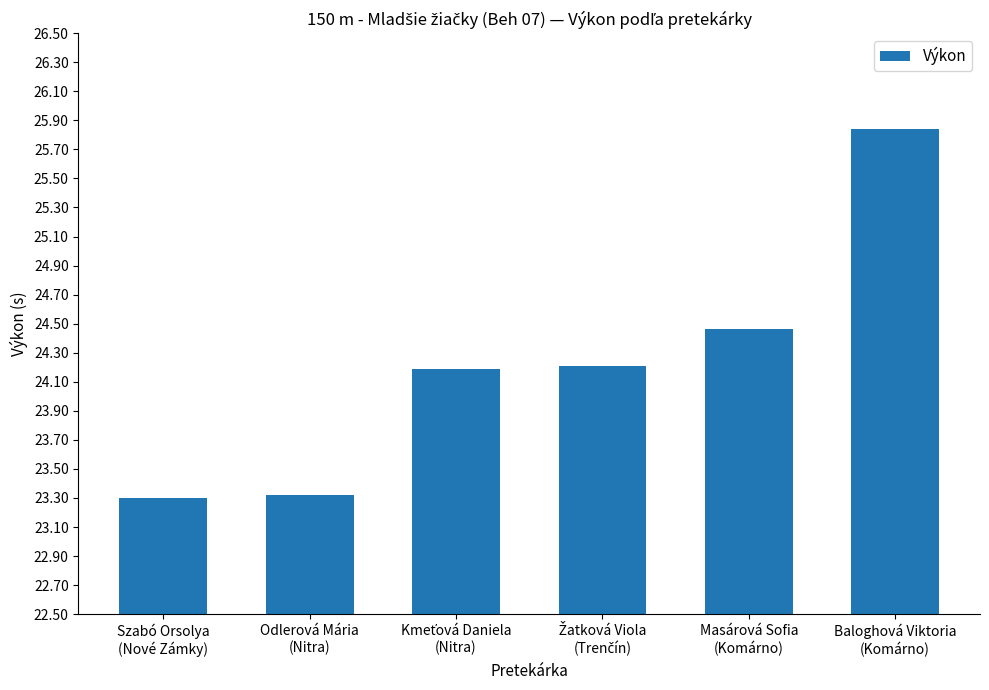

What is the value of the 4th bar from the left?

24.2